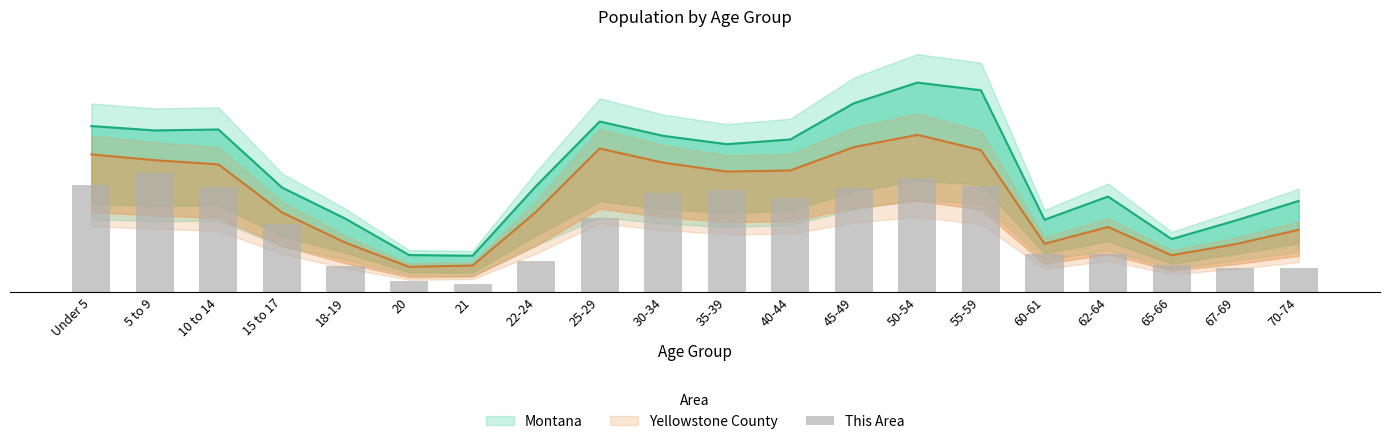

What value does the data have at Under 5?

180.2